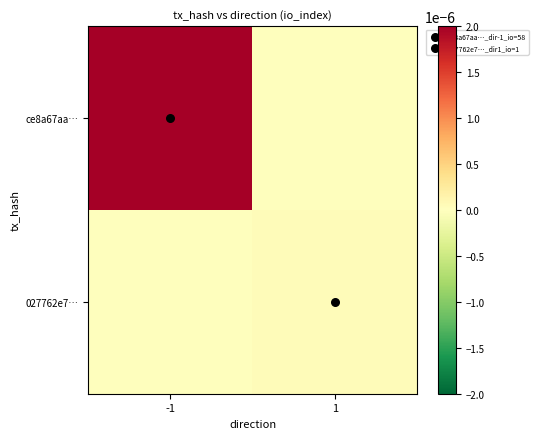

Which series has the widest spread of values?

ce8a67aa…